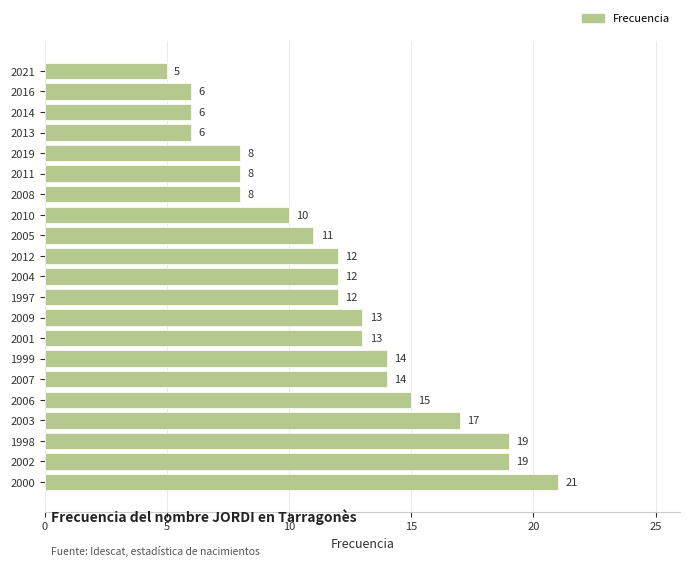

The chart shows a value of 17 at 2003. True or false?

True